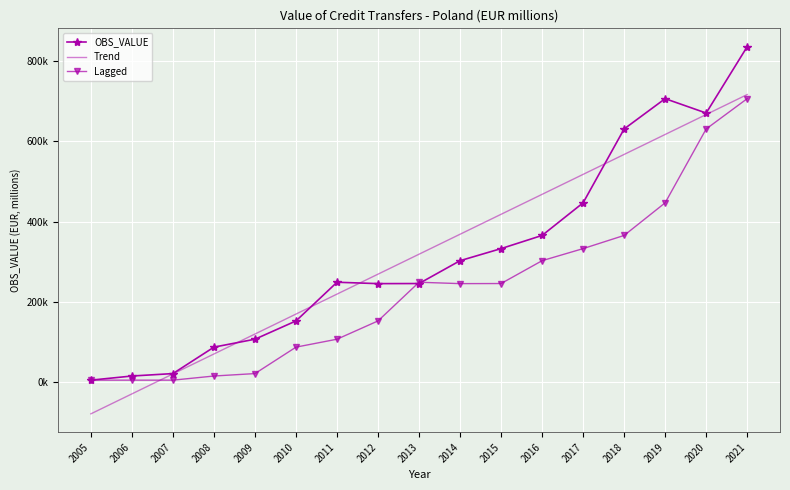

What is the value of the Trend point at the 15th from the left?

616924.5